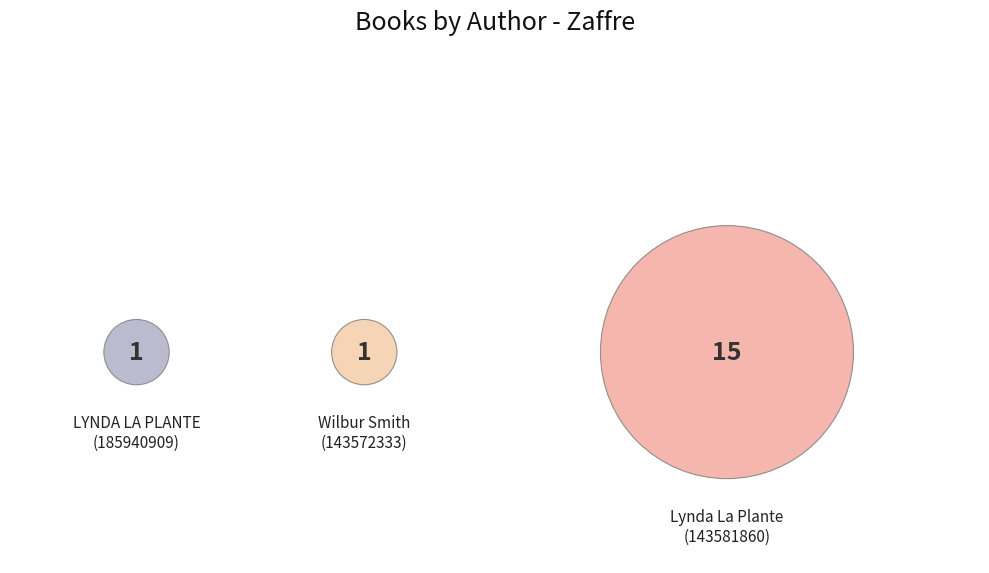

What is the largest slice in the pie chart?

Lynda La Plante (143581860)